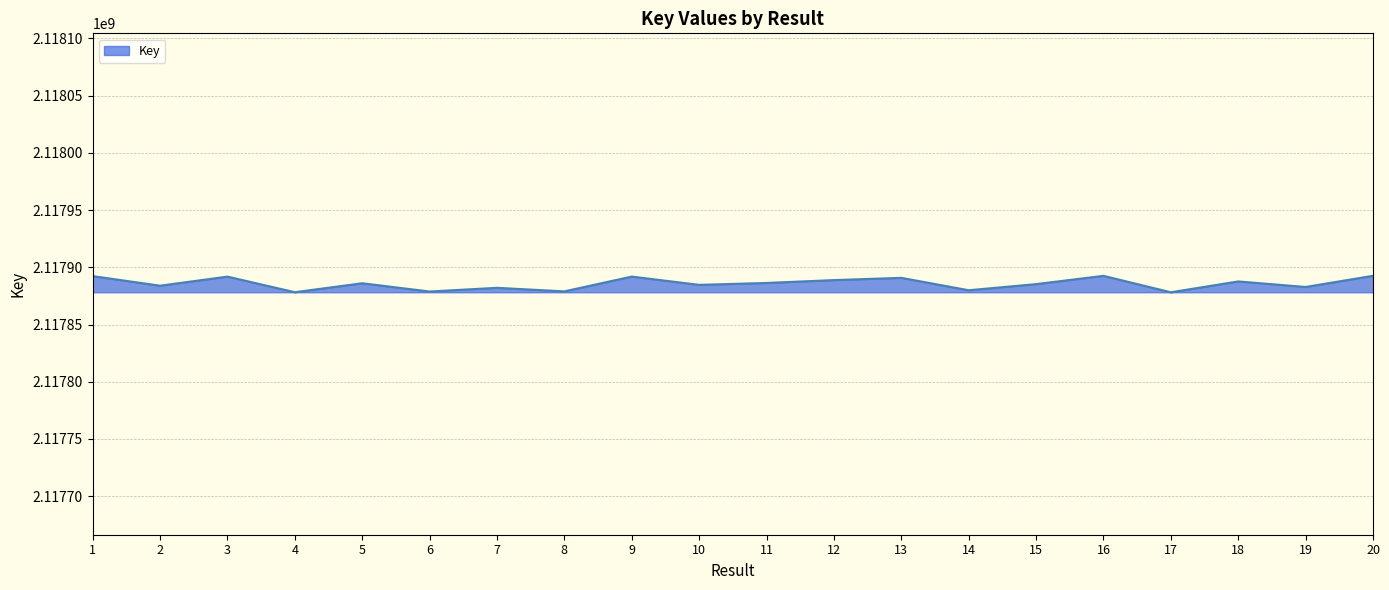

What is the difference between the maximum and minimum values?

14405